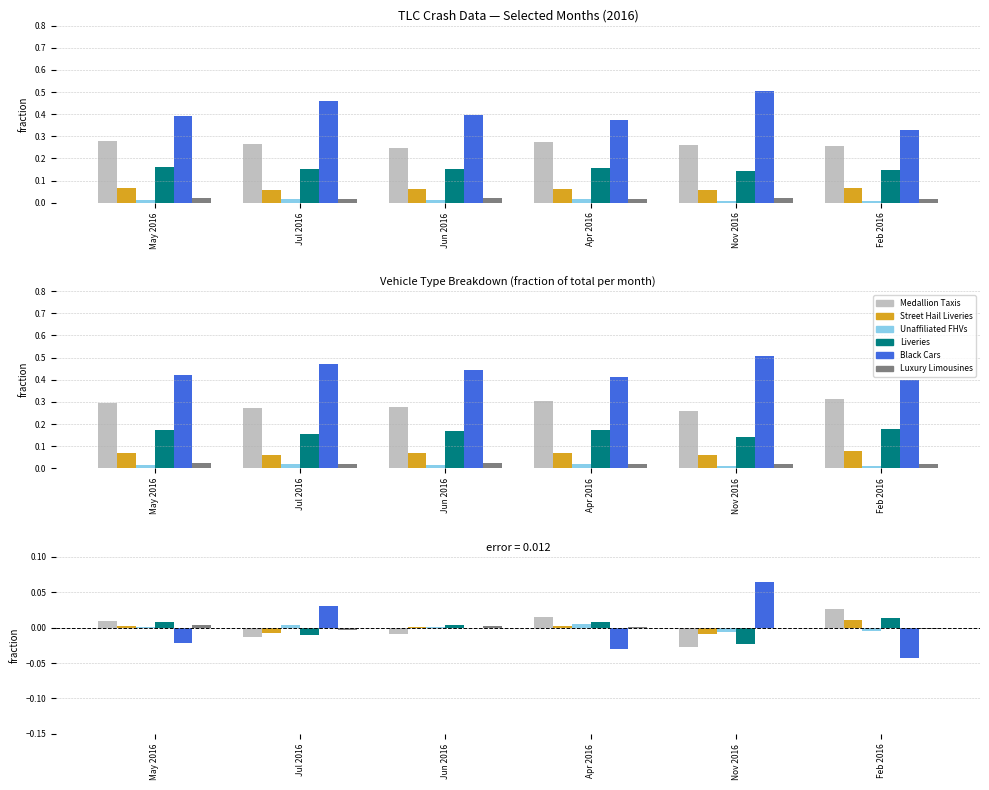

Reading left to right, what are all the values shown in this chart?

Medallion Taxis: May 2016=0.0	Jul 2016=-0.0	Jun 2016=-0.0	Apr 2016=0.0	Nov 2016=-0.0	Feb 2016=0.0
Street Hail Liveries: May 2016=0.0	Jul 2016=-0.0	Jun 2016=0.0	Apr 2016=0.0	Nov 2016=-0.0	Feb 2016=0.0
Unaffiliated FHVs: May 2016=0.0	Jul 2016=0.0	Jun 2016=0.0	Apr 2016=0.0	Nov 2016=-0.0	Feb 2016=-0.0
Liveries: May 2016=0.0	Jul 2016=-0.0	Jun 2016=0.0	Apr 2016=0.0	Nov 2016=-0.0	Feb 2016=0.0
Black Cars: May 2016=-0.0	Jul 2016=0.0	Jun 2016=0.0	Apr 2016=-0.0	Nov 2016=0.1	Feb 2016=-0.0
Luxury Limousines: May 2016=0.0	Jul 2016=-0.0	Jun 2016=0.0	Apr 2016=0.0	Nov 2016=-0.0	Feb 2016=-0.0